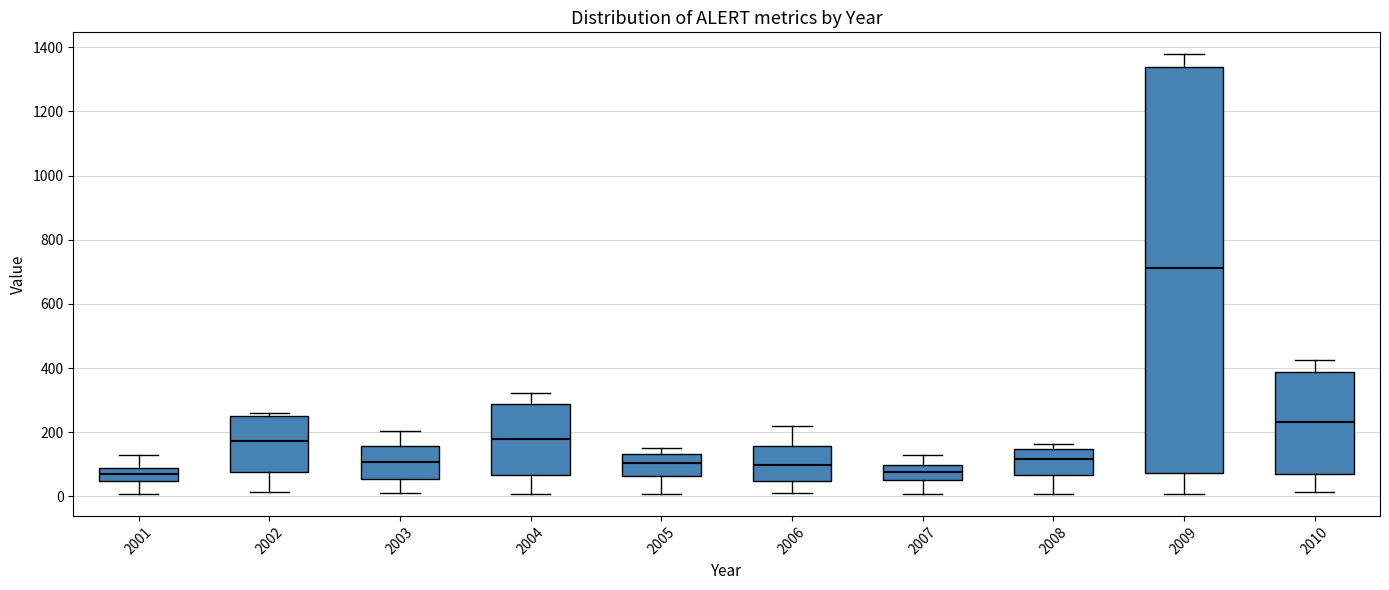

Where does the upper whisker of the box at x = 2010 end on the y-axis? The values are not printed on the chart, so give them approximately, as read against the axis.

420